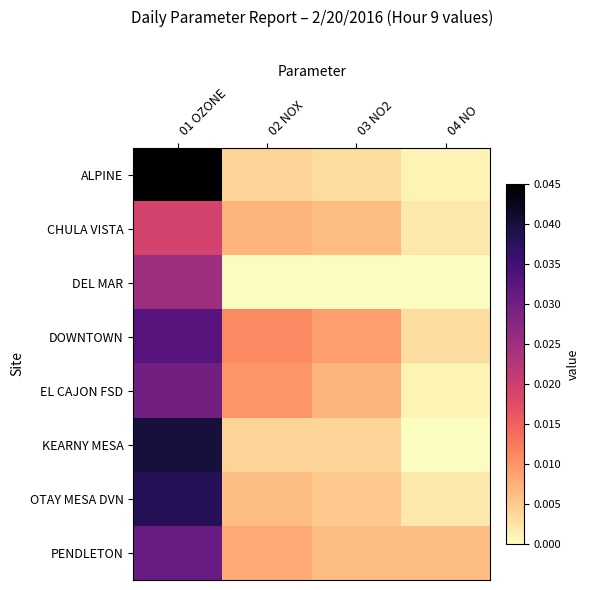

At how many categories does at least one series exceed 0?

4